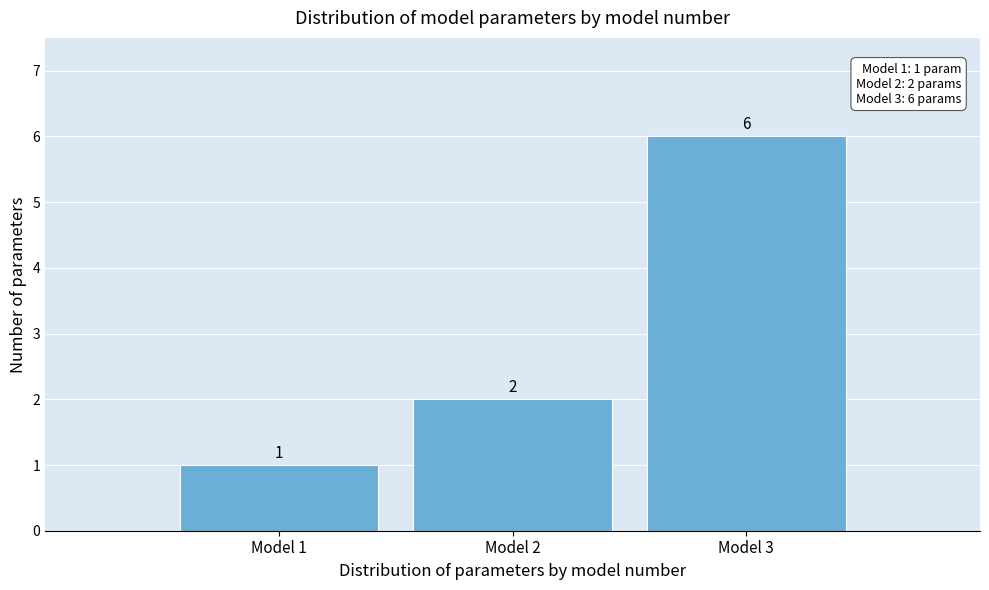

Reading left to right, transcribe this chart: for each bar, give the range it covers on the x-axis and its height.

0.5 to 1.5: 1
1.5 to 2.5: 2
2.5 to 3.5: 6